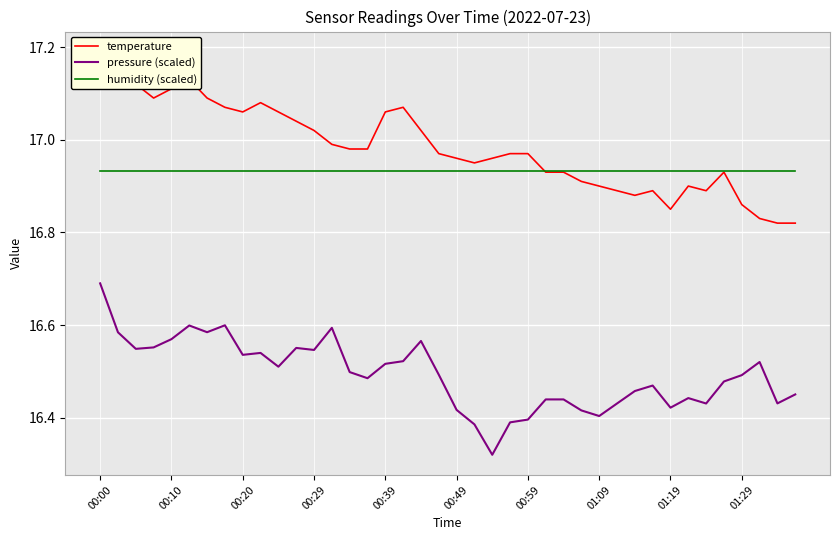

Reading left to right, extract all data points from this chart.

temperature: 17.2	17.1	17.1	17.1	17.1	17.1	17.1	17.1	17.1	17.1	17.1	17.0	17.0	17.0	17.0	17.0	17.1	17.1	17.0	17.0	17.0	16.9	17.0	17.0	17.0	16.9	16.9	16.9	16.9	16.9	16.9	16.9	16.9	16.9	16.9	16.9	16.9	16.8	16.8	16.8
pressure (scaled): 16.7	16.6	16.5	16.6	16.6	16.6	16.6	16.6	16.5	16.5	16.5	16.6	16.5	16.6	16.5	16.5	16.5	16.5	16.6	16.5	16.4	16.4	16.3	16.4	16.4	16.4	16.4	16.4	16.4	16.4	16.5	16.5	16.4	16.4	16.4	16.5	16.5	16.5	16.4	16.5
humidity (scaled): 16.9	16.9	16.9	16.9	16.9	16.9	16.9	16.9	16.9	16.9	16.9	16.9	16.9	16.9	16.9	16.9	16.9	16.9	16.9	16.9	16.9	16.9	16.9	16.9	16.9	16.9	16.9	16.9	16.9	16.9	16.9	16.9	16.9	16.9	16.9	16.9	16.9	16.9	16.9	16.9